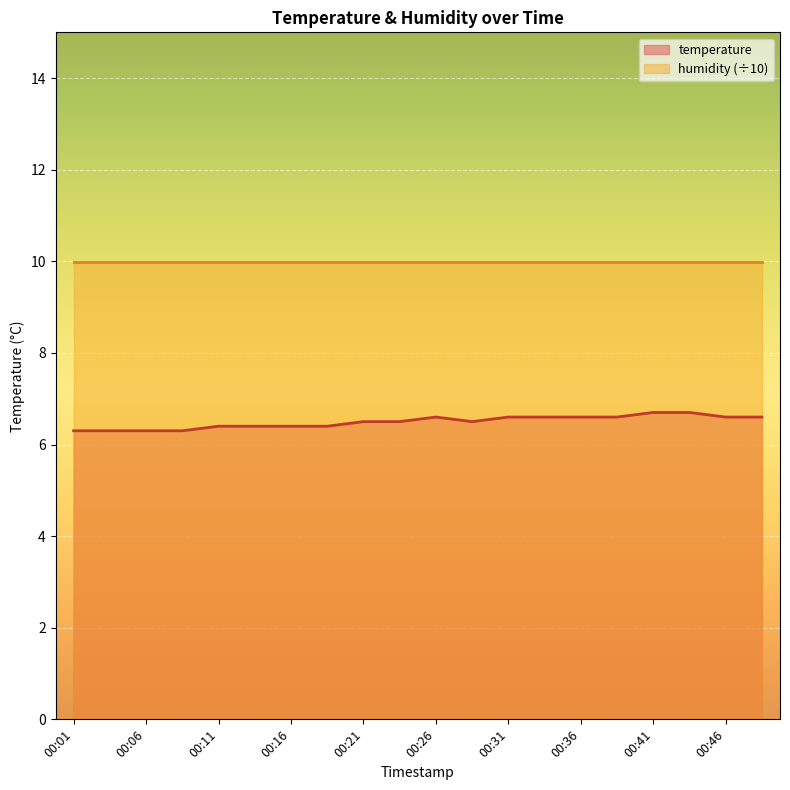

What is the minimum value shown in the chart?

6.3